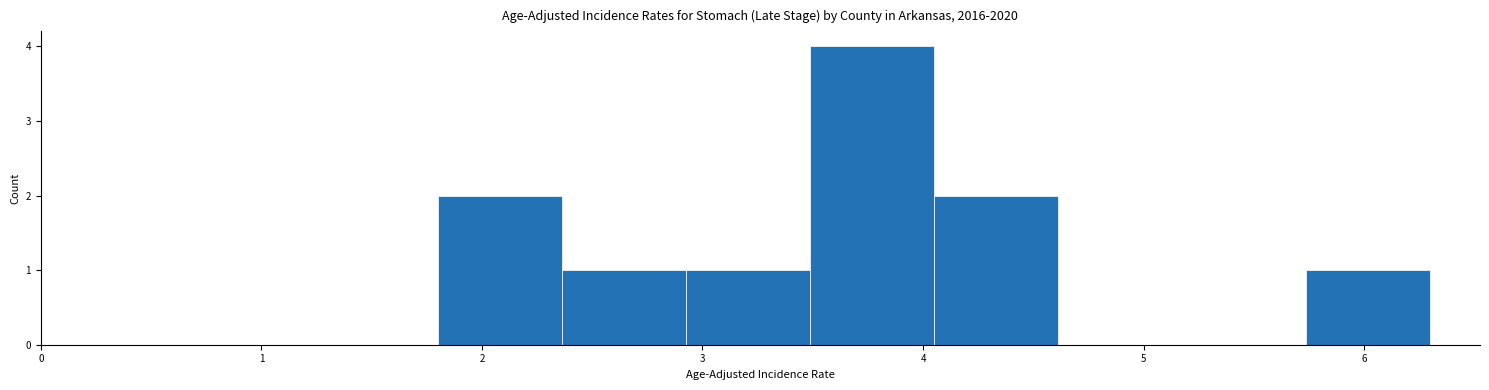

Reading left to right, transcribe this chart: for each bar, give the range it covers on the x-axis and its height. Neither the bar edges nor the heights are printed on the chart, so give them approximately, as read against the axes.

1.8 to 2.4: 2
2.4 to 2.9: 1
2.9 to 3.5: 1
3.5 to 4.1: 4
4.1 to 4.6: 2
4.6 to 5.2: 0
5.2 to 5.7: 0
5.7 to 6.3: 1